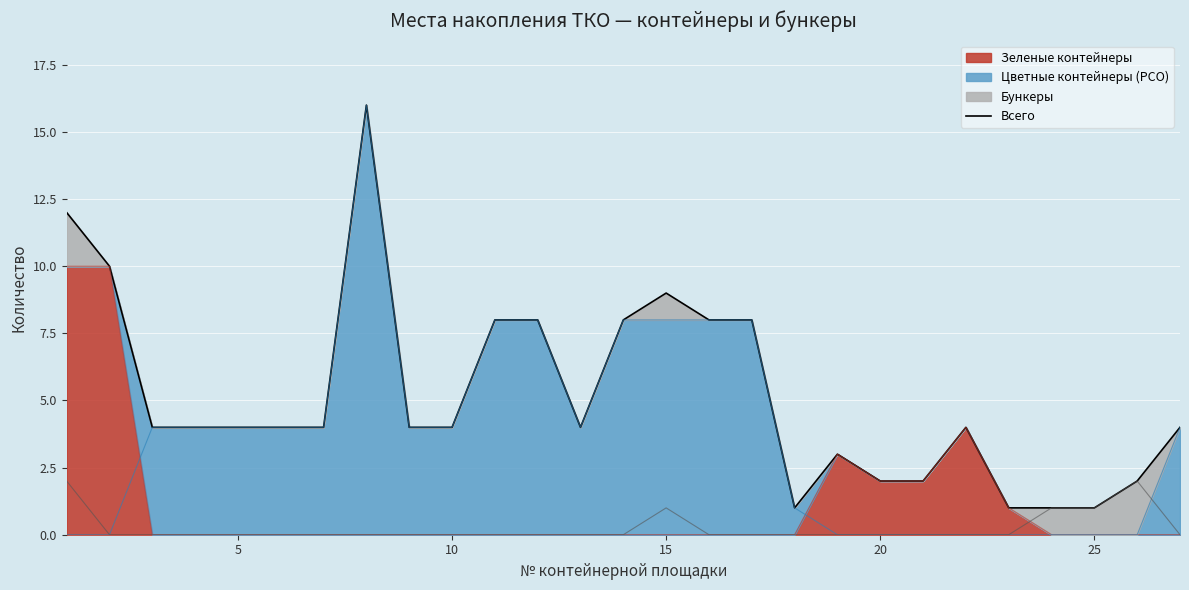

What is the greatest value displayed?

16